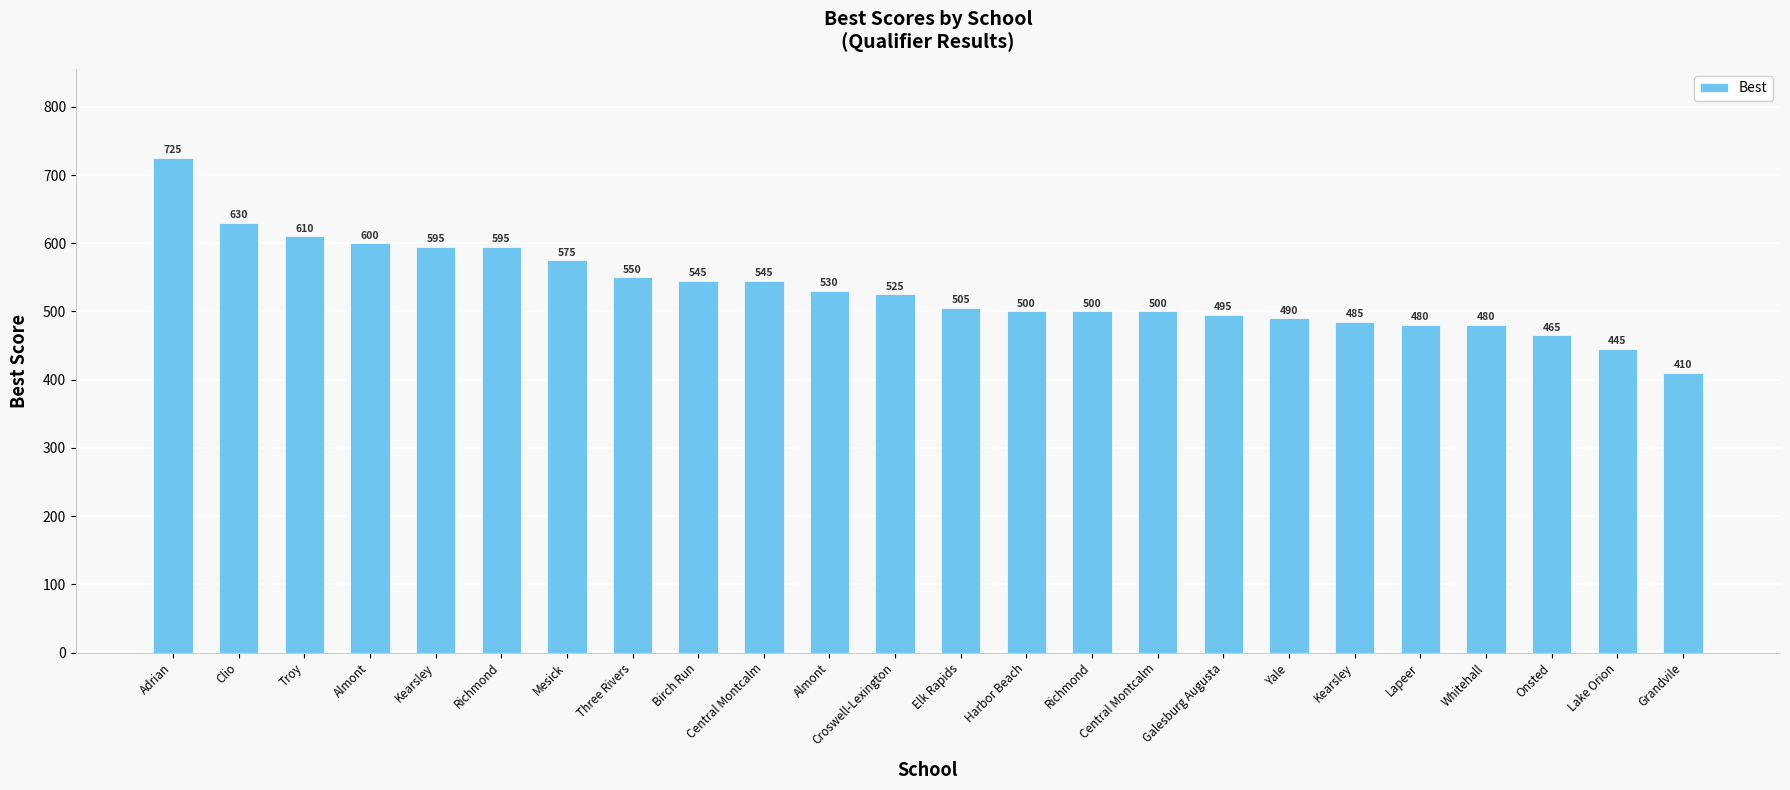

How many bars are there in total?

24